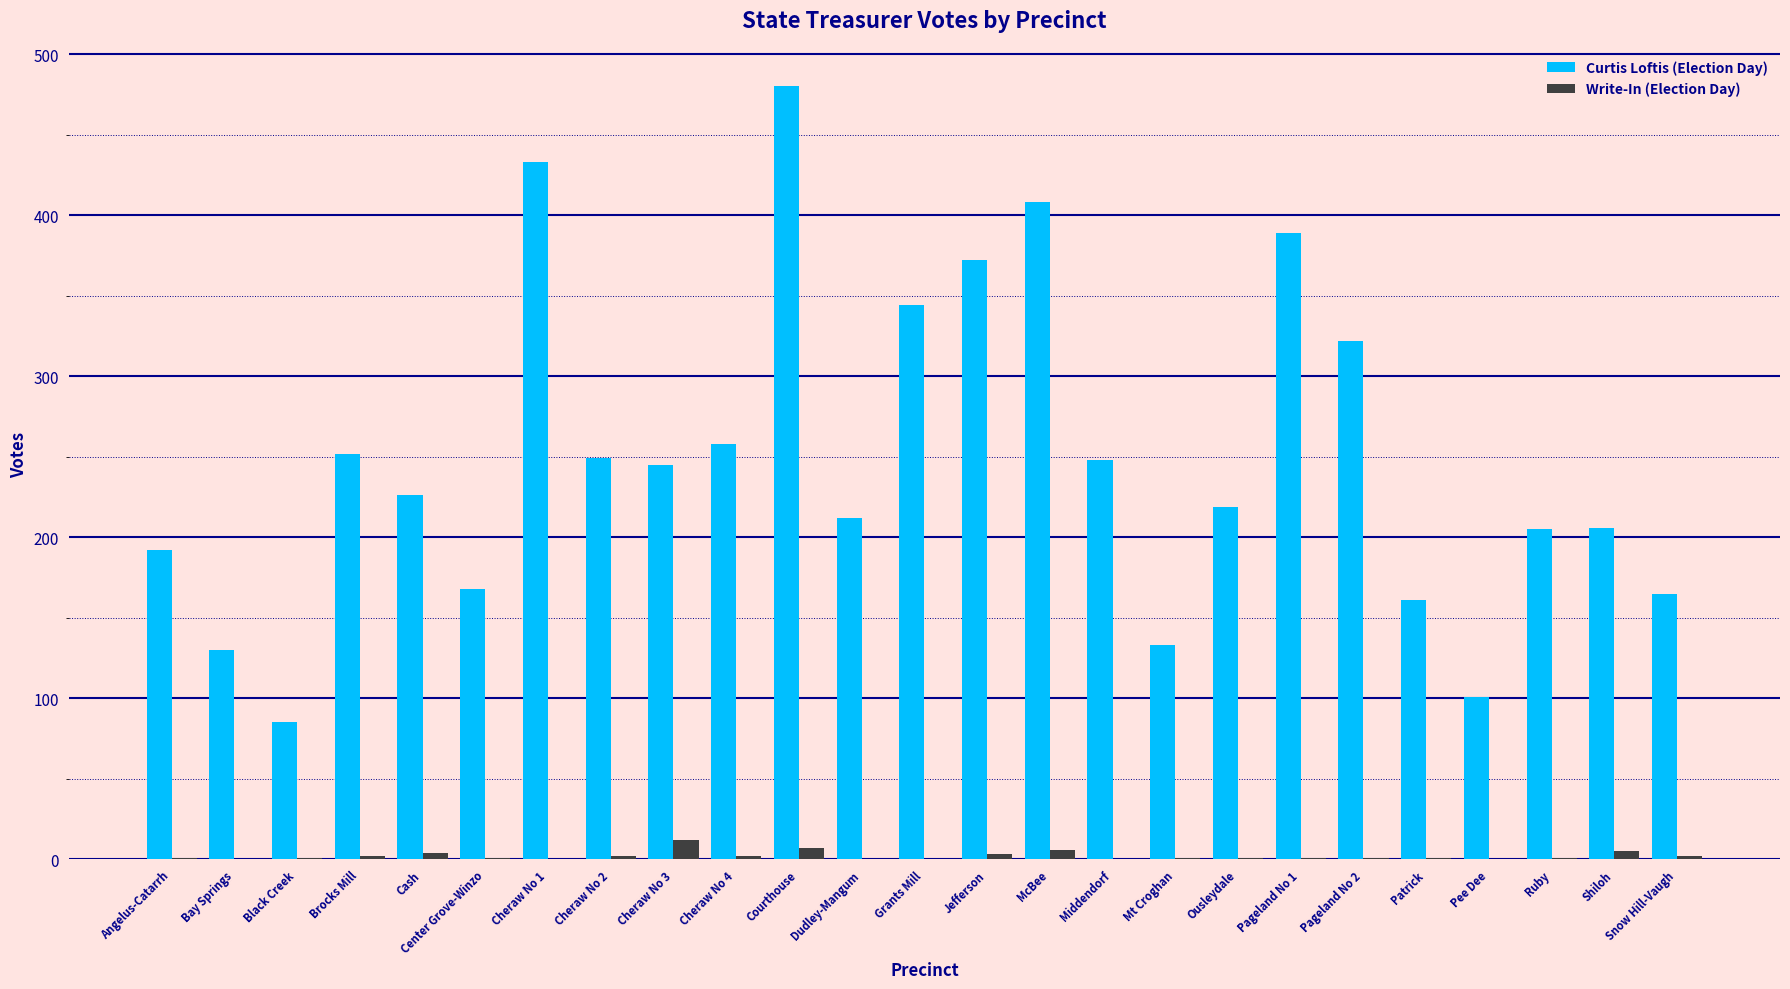

What is the total value across all series at Center Grove-Winzo?

169